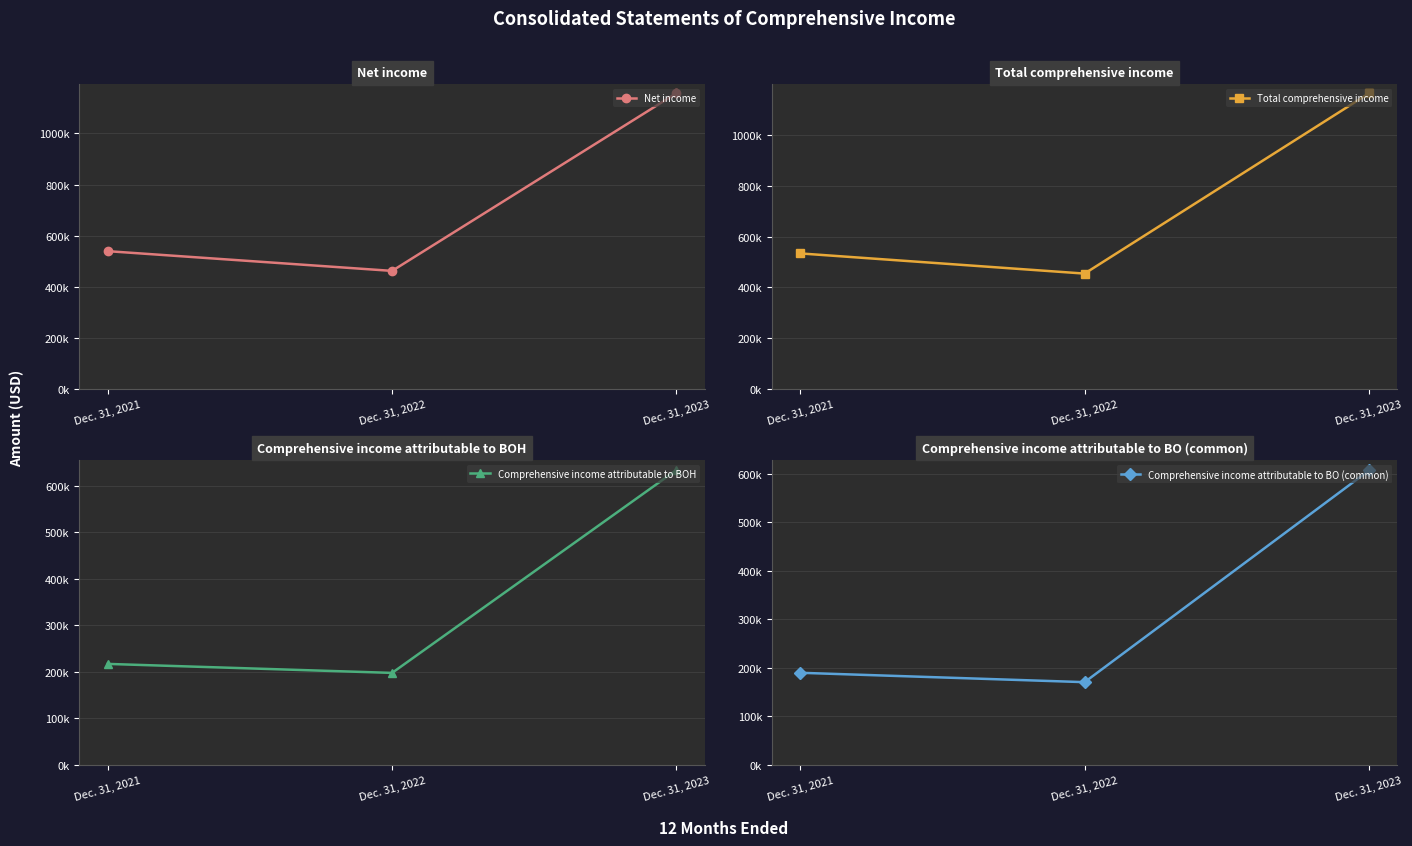

Read the Total comprehensive income value at Dec. 31, 2023.

1161797